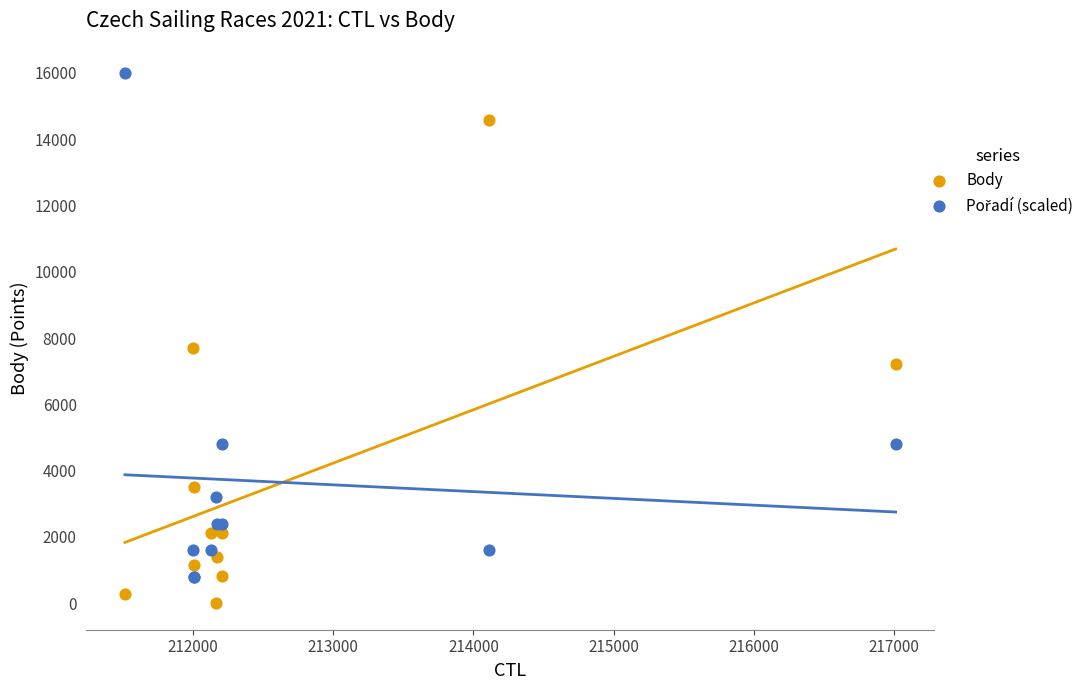

Which series reaches the minimum Y coordinate?

Body